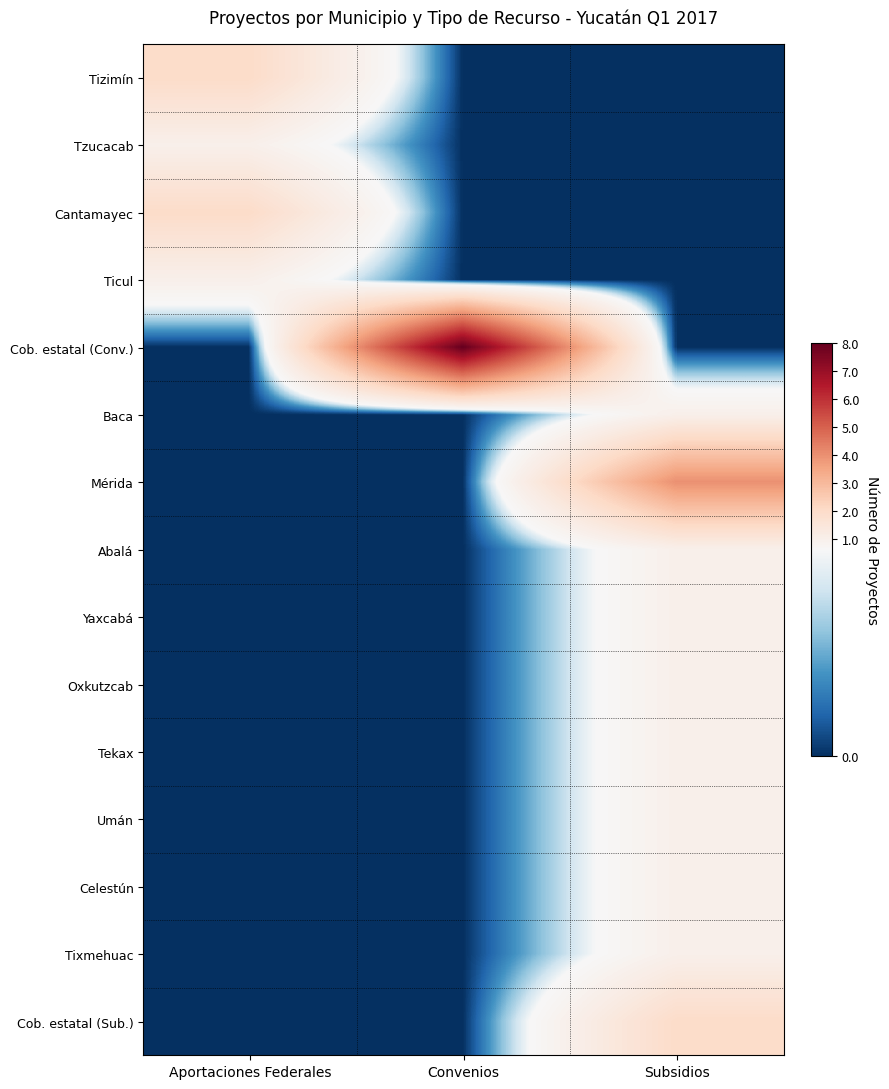

At which category does the chart reach its minimum across all series?

Convenios